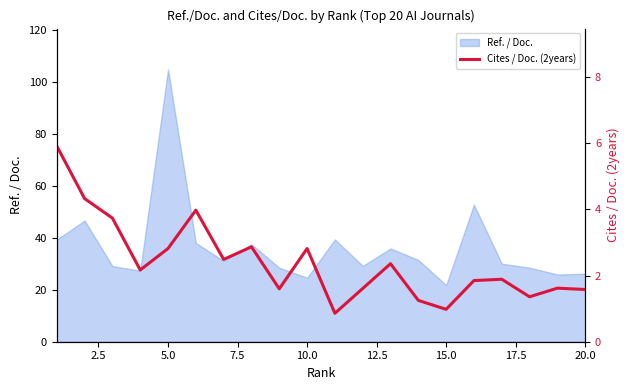

How many categories are shown in the chart?

20